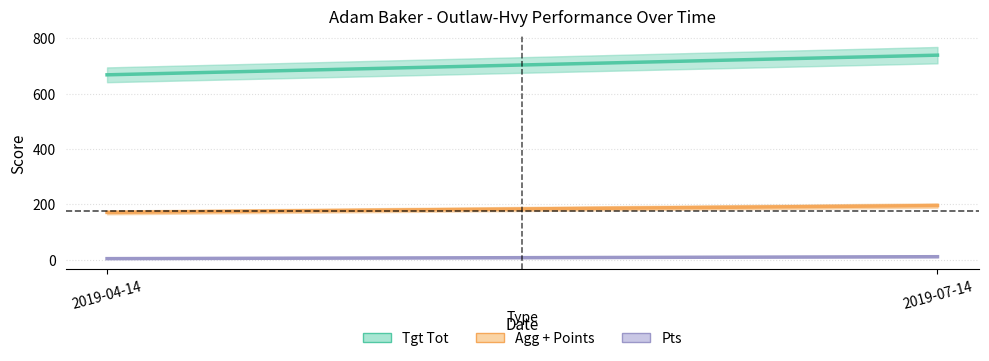

The value of Pts at 2019-07-14 is 11.0. True or false?

True